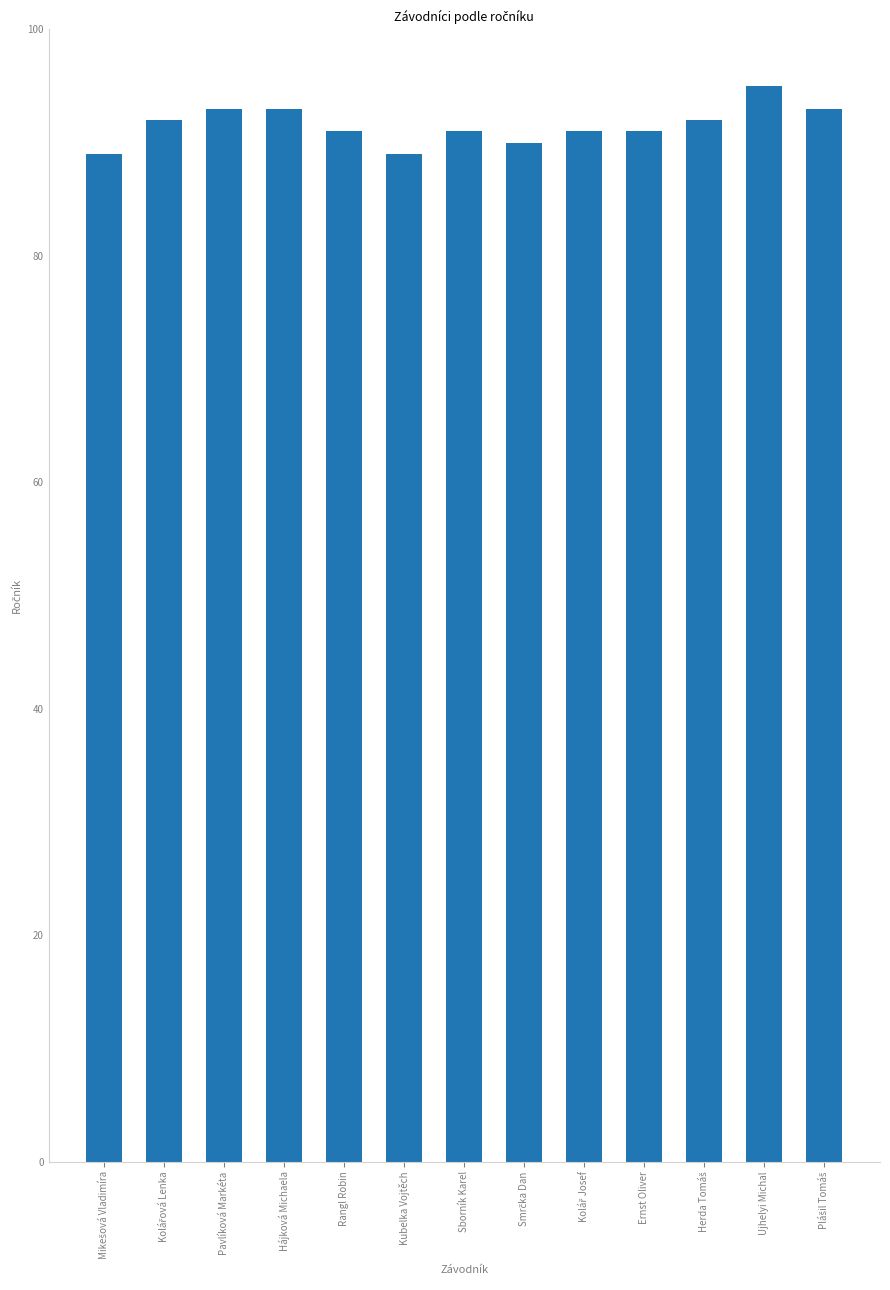

Reading left to right, extract all data points from this chart.

89	92	93	93	91	89	91	90	91	91	92	95	93